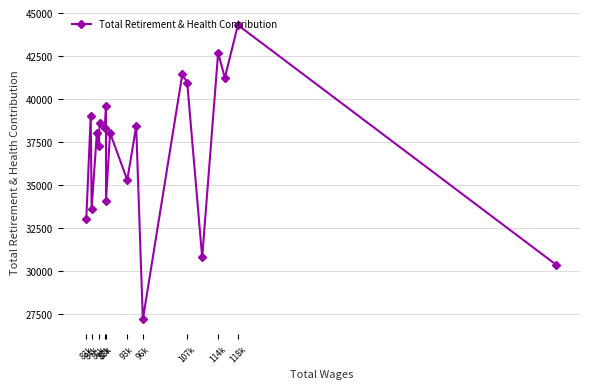

What is the value of the 10th point from the left?

38029